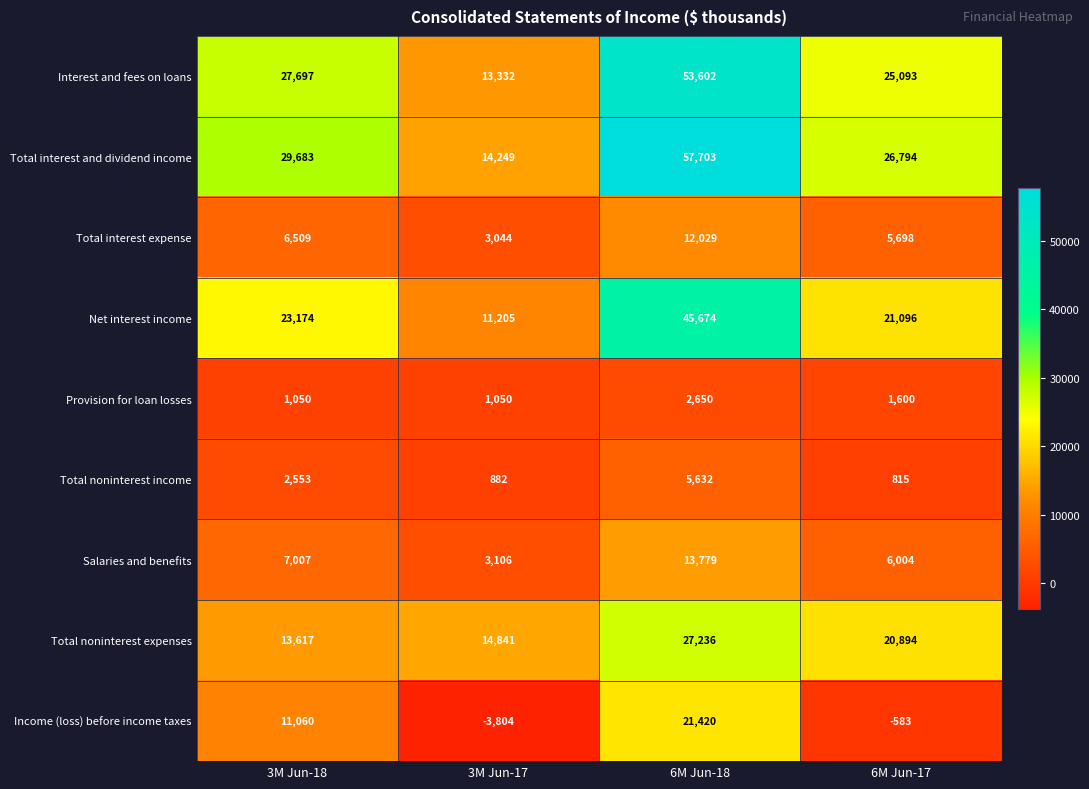

Count the Provision for loan losses values in the range 1050 to 2650.

4